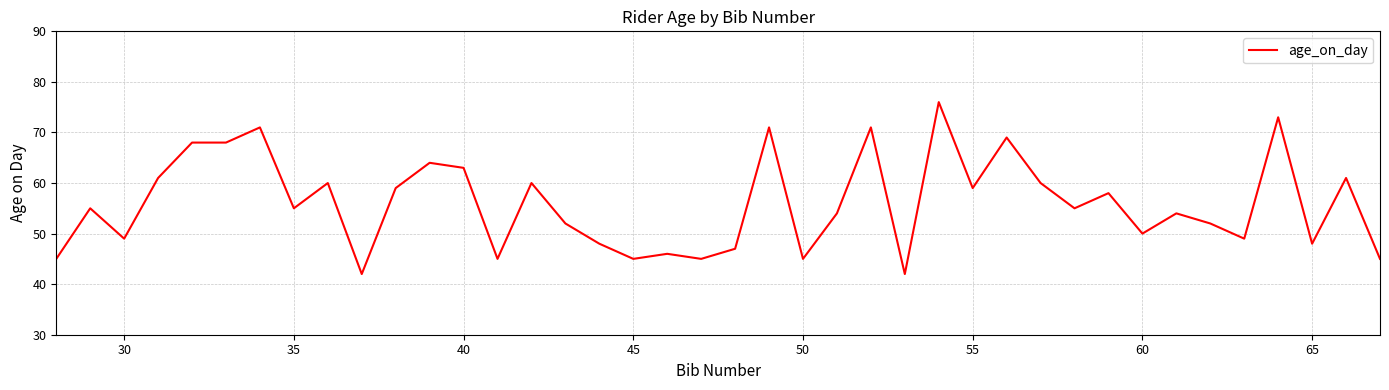

What is the difference between the maximum and minimum values?

34